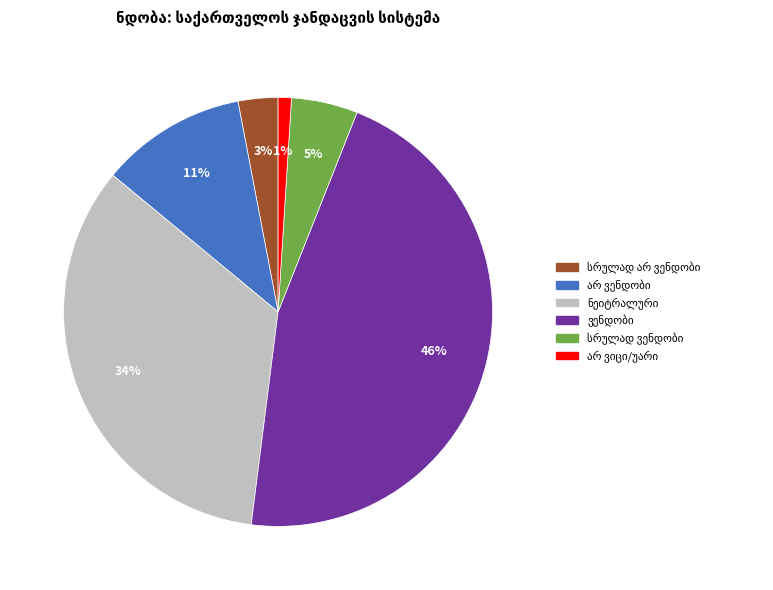

Is there any slice that represents more than half of the pie?

No